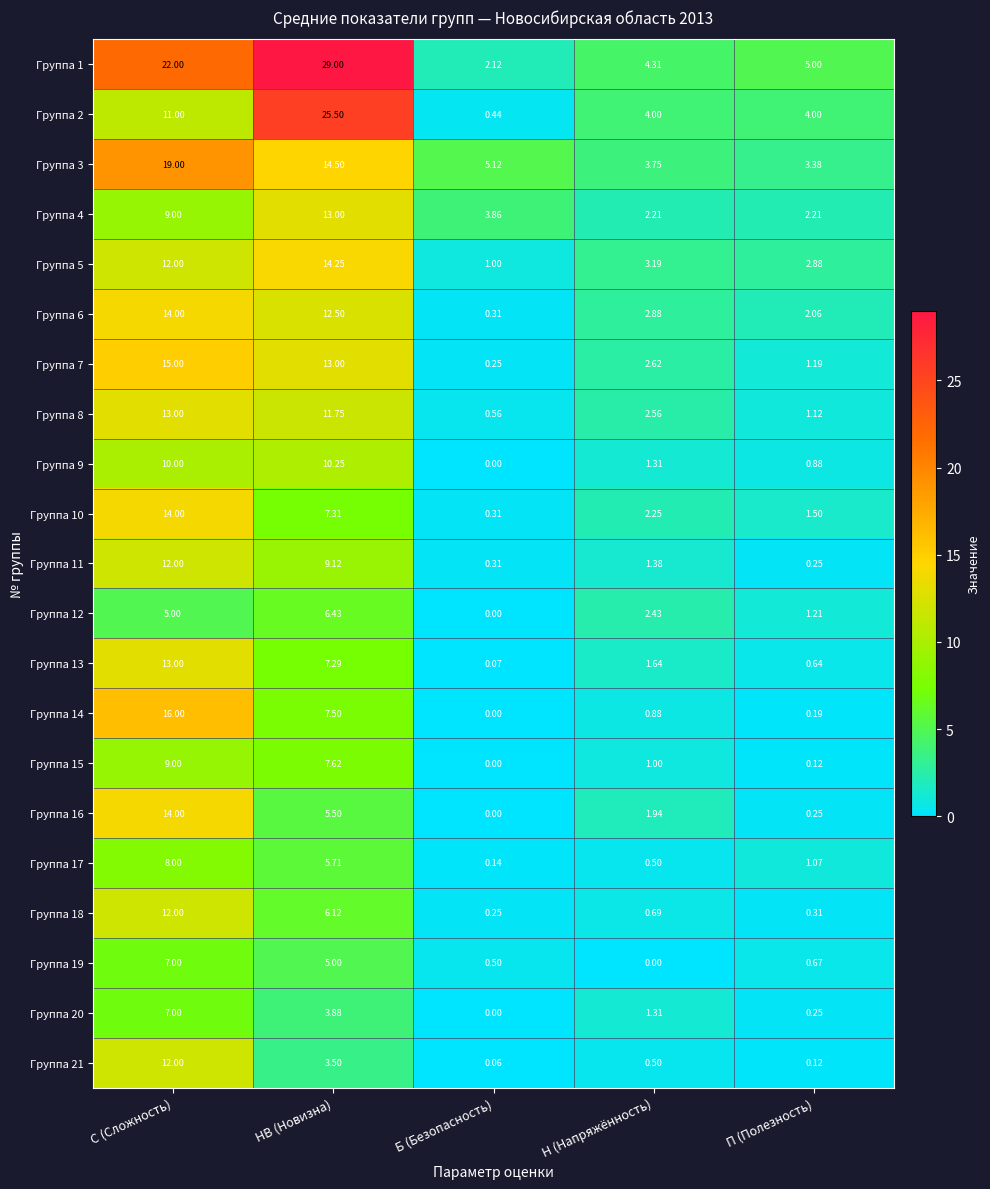

Which series has the largest range (max minus min)?

Группа 1